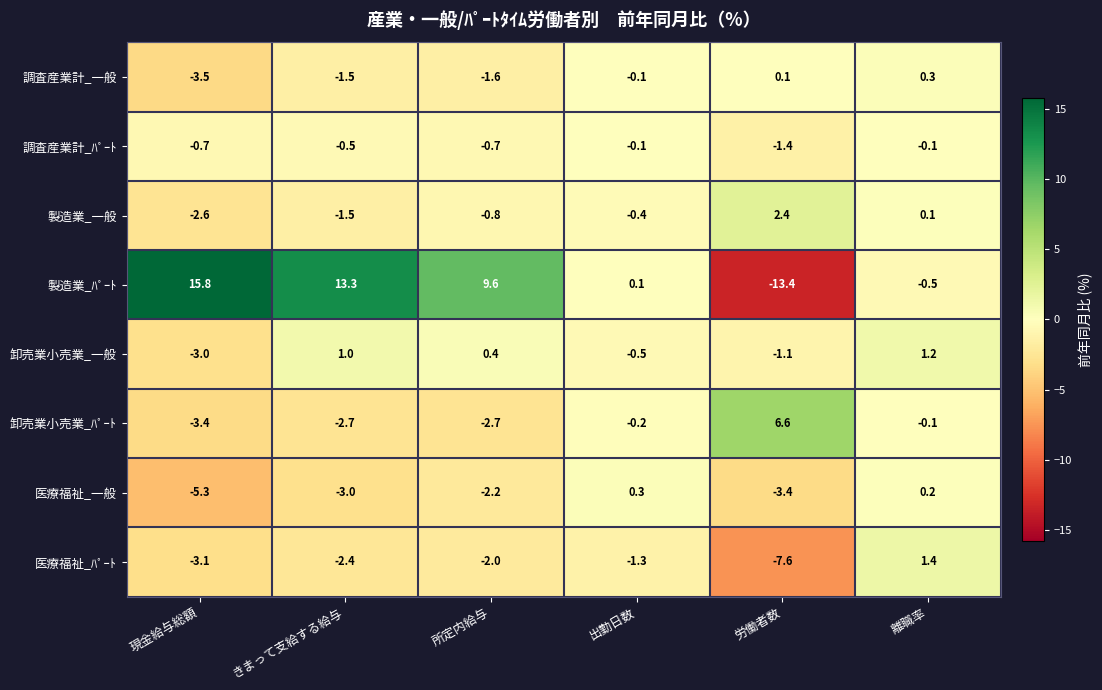

What is the maximum value for 調査産業計_一般?

0.3